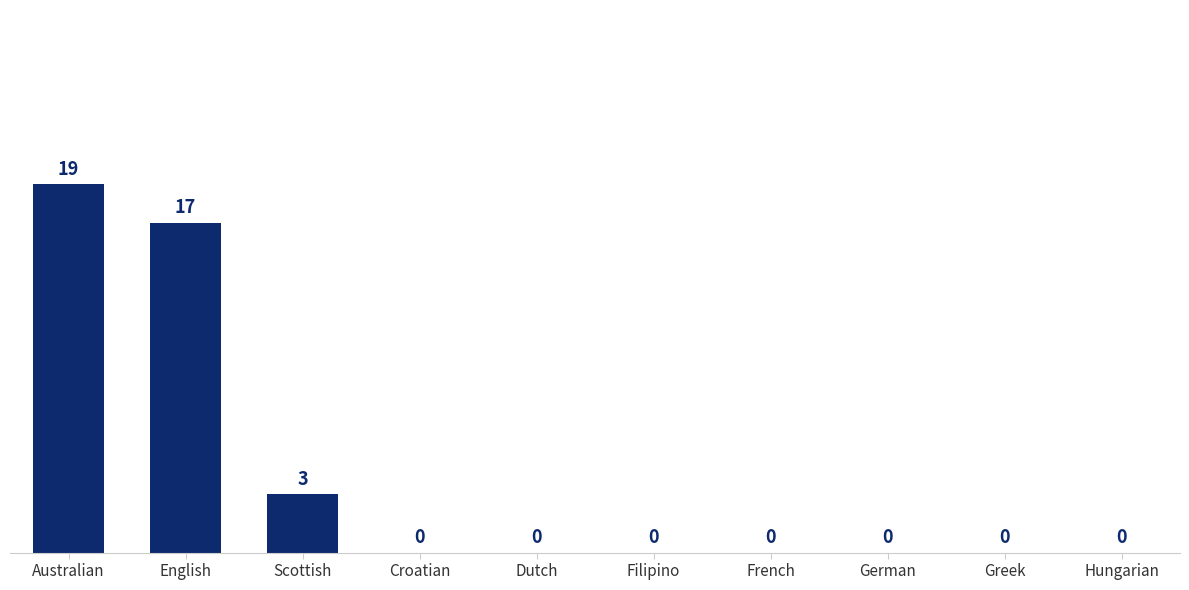

What is the average value?

4